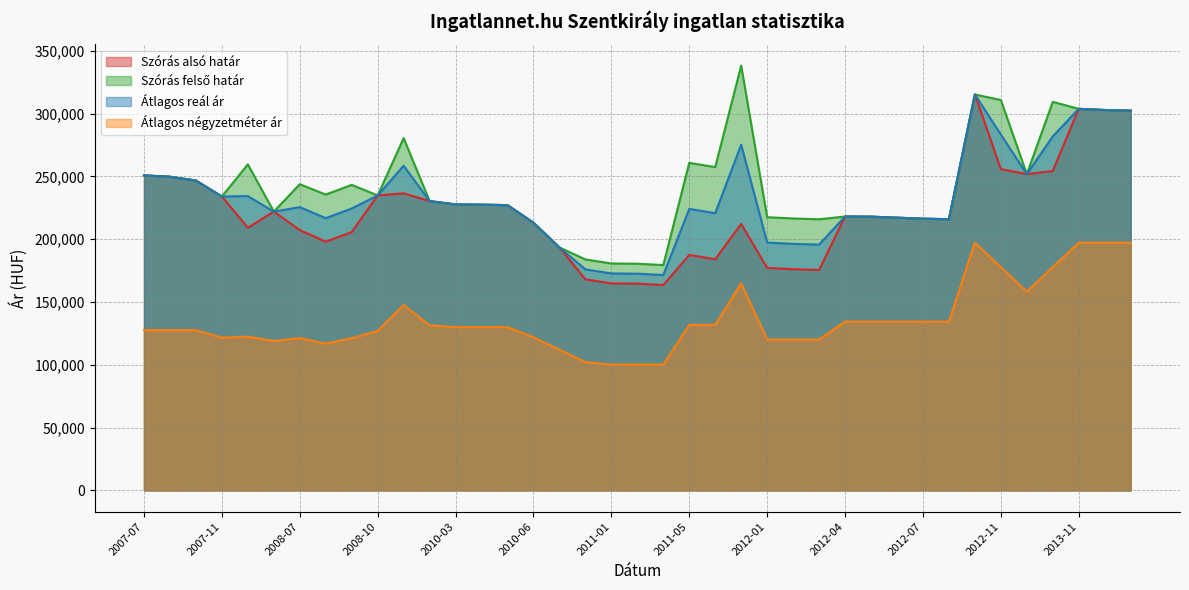

Which label corresponds to the smallest value in the chart?

2011-01